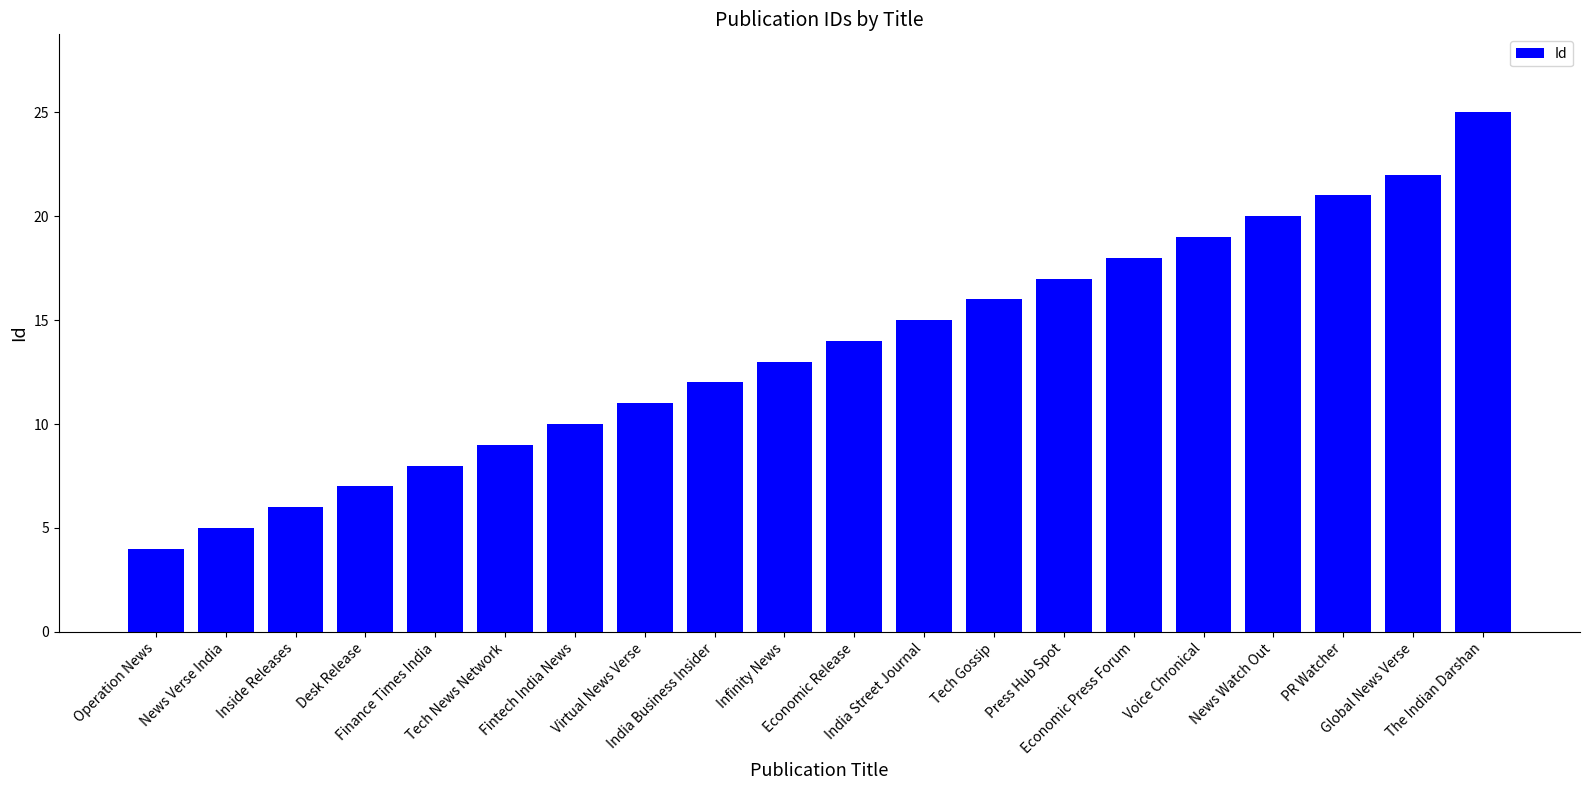

What is the greatest value displayed?

25